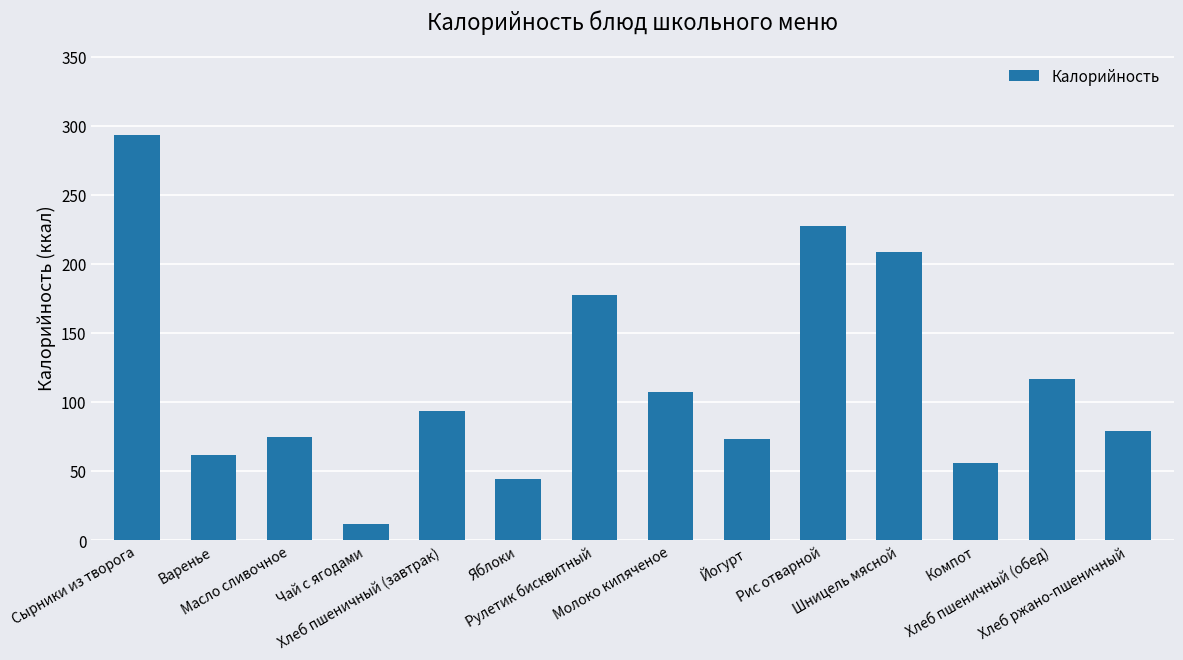

Between Сырники из творога and Йогурт, which is larger?

Сырники из творога